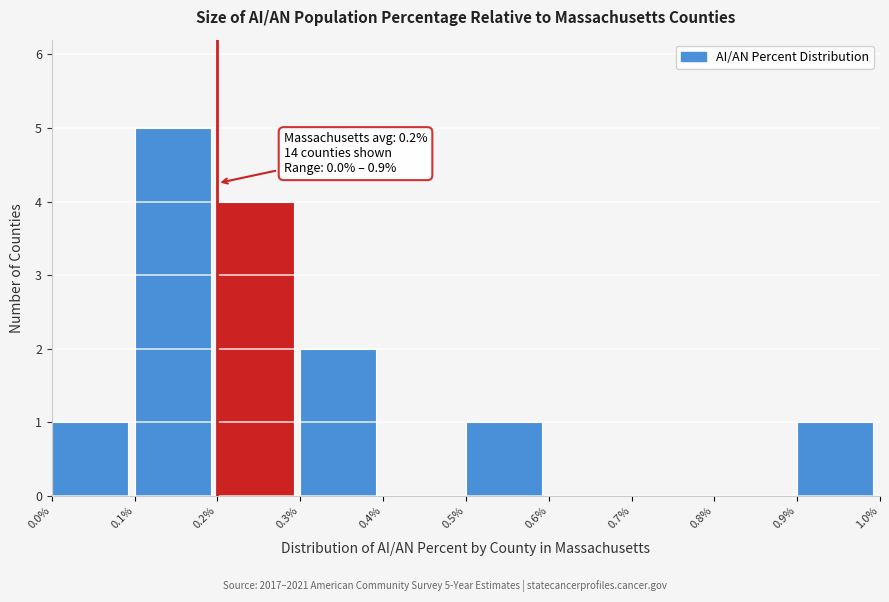

Which range on the x-axis has the tallest bar?

0.1% to 0.2%